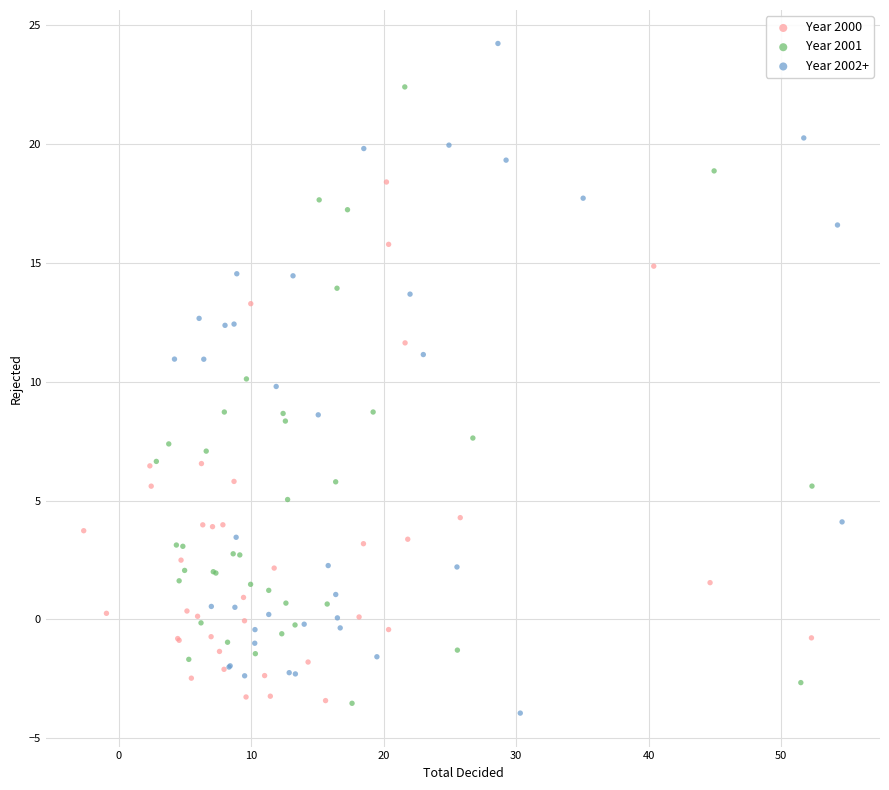

What are all the series names shown in the legend?

Year 2000, Year 2001, Year 2002+